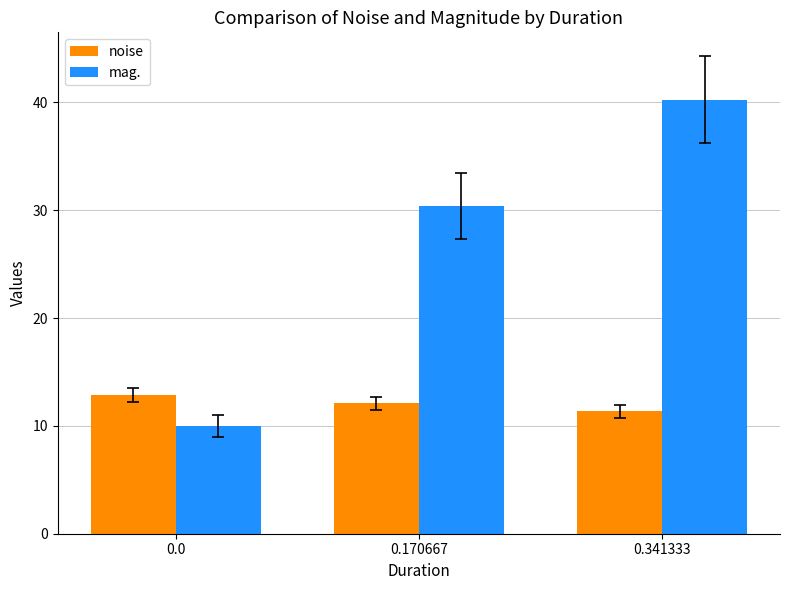

What value does the noise series have at 0.0?

12.9